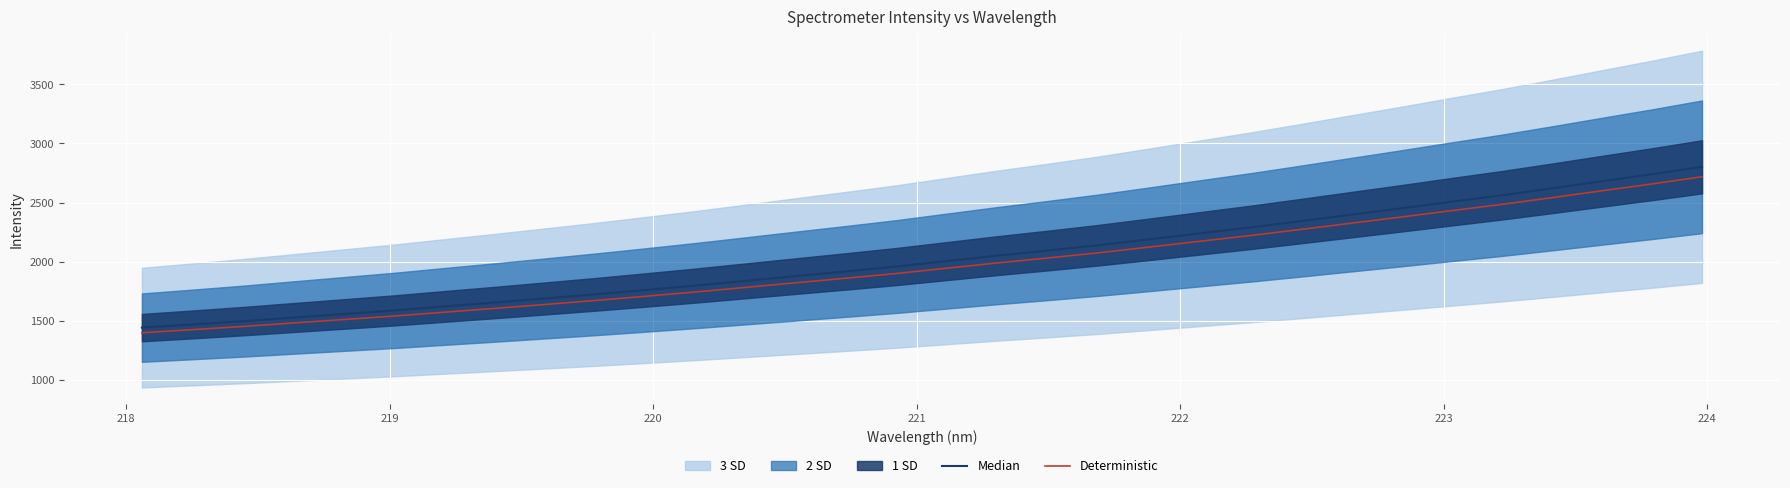

True or false: Median has more than 2 points higher than both neighbors.

False